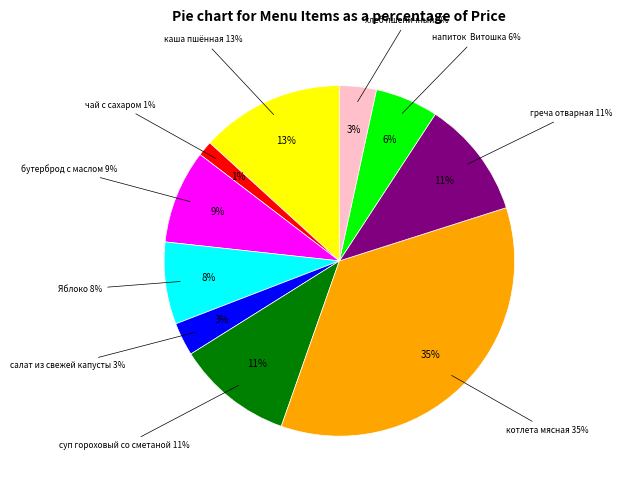

Rank the categories by value from lowest to highest.

чай с сахаром, салат из свежей капусты, хлеб пшеничный, напиток  Витошка, Яблоко, бутерброд с маслом, суп гороховый со сметаной, греча отварная, каша пшённая, котлета мясная